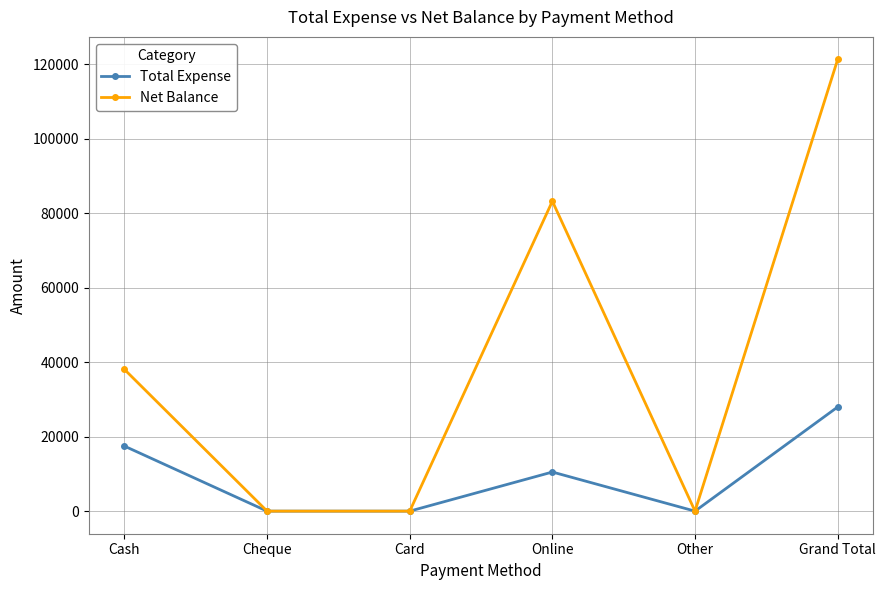

Reading left to right, list all the values displayed in this chart.

Total Expense: 17455	0	0	10499	0	27954
Net Balance: 38038	0	0	83188	0	121226